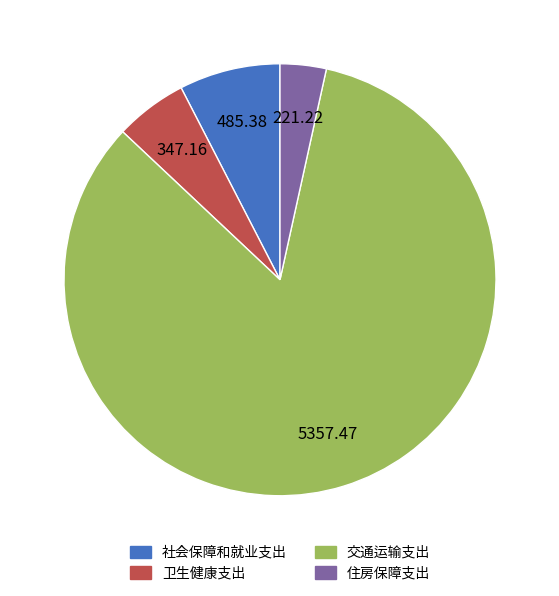

What is the largest slice in the pie chart?

交通运输支出